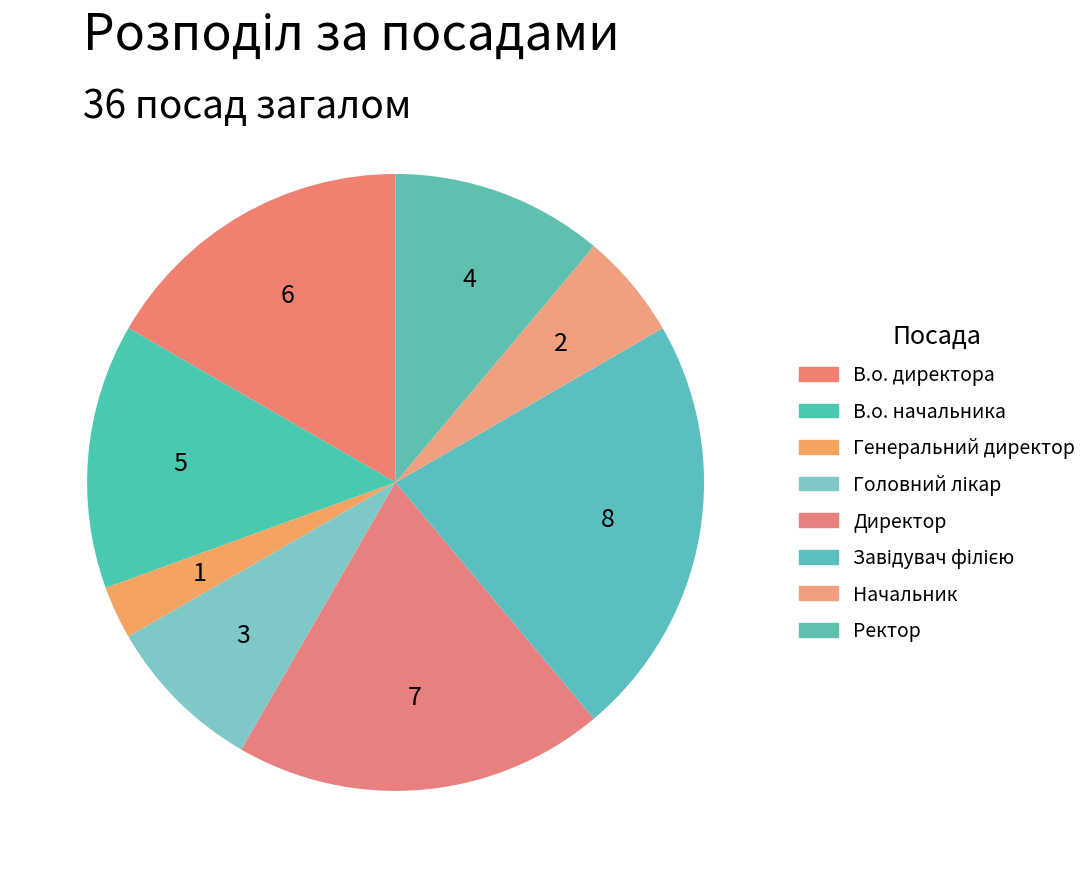

Approximately how many times larger is the value at Генеральний директор compared to В.о. директора?

0.2